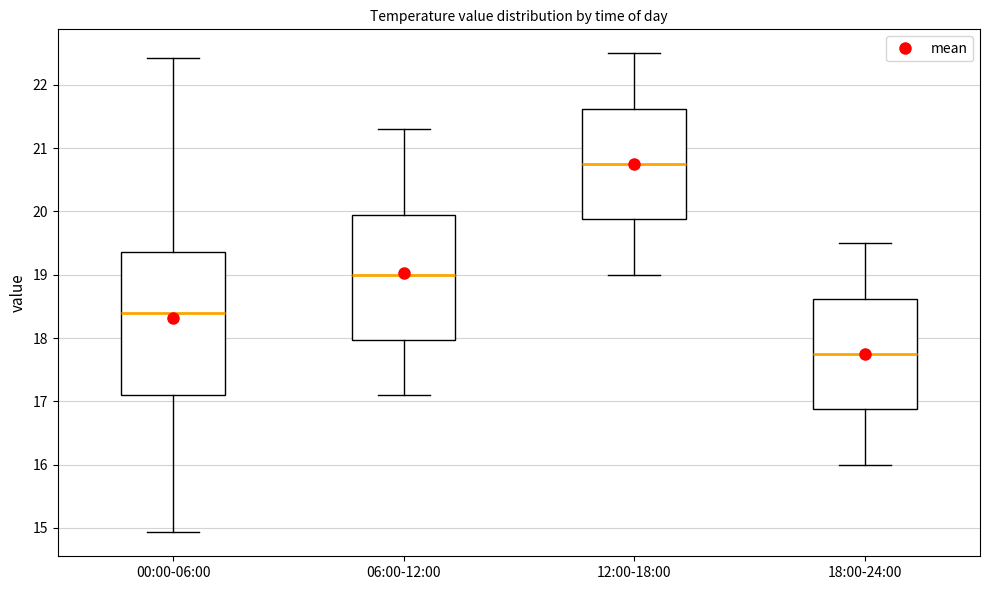

Which box's median line is the highest?

12:00-18:00